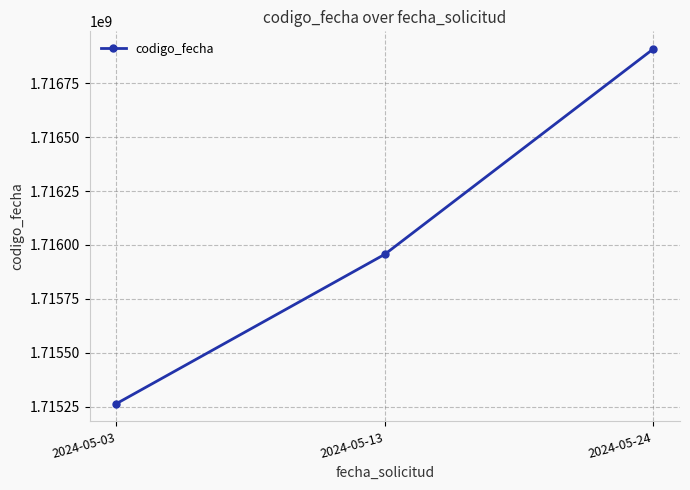

What is the greatest value displayed?

1716908697